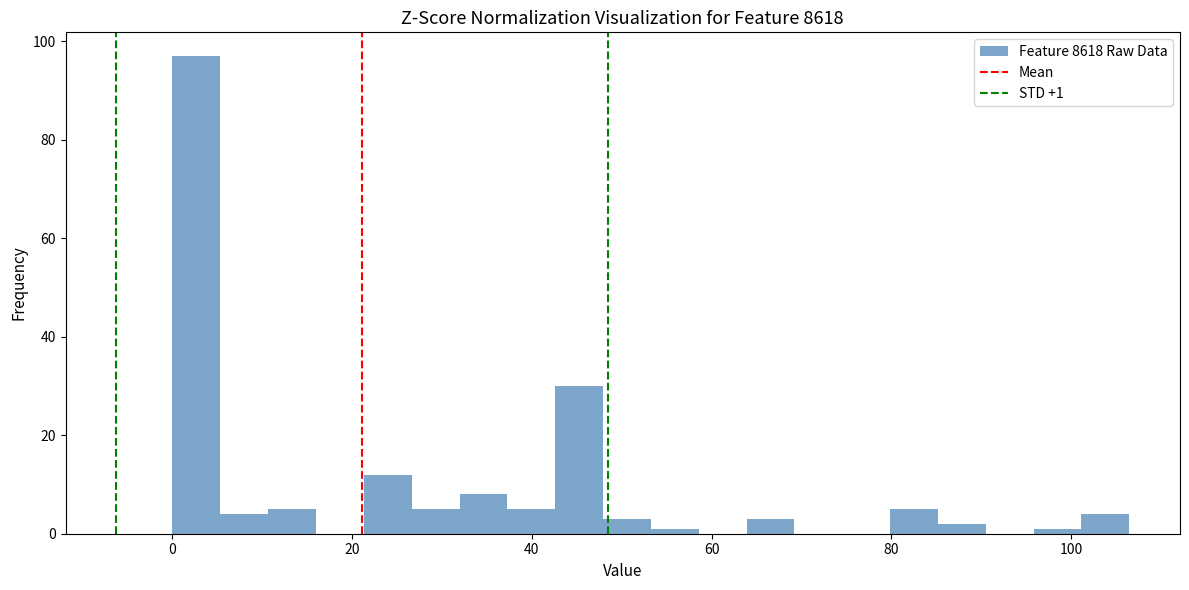

Read against the x-axis, roughly where is the centre of the tallest bar?

2